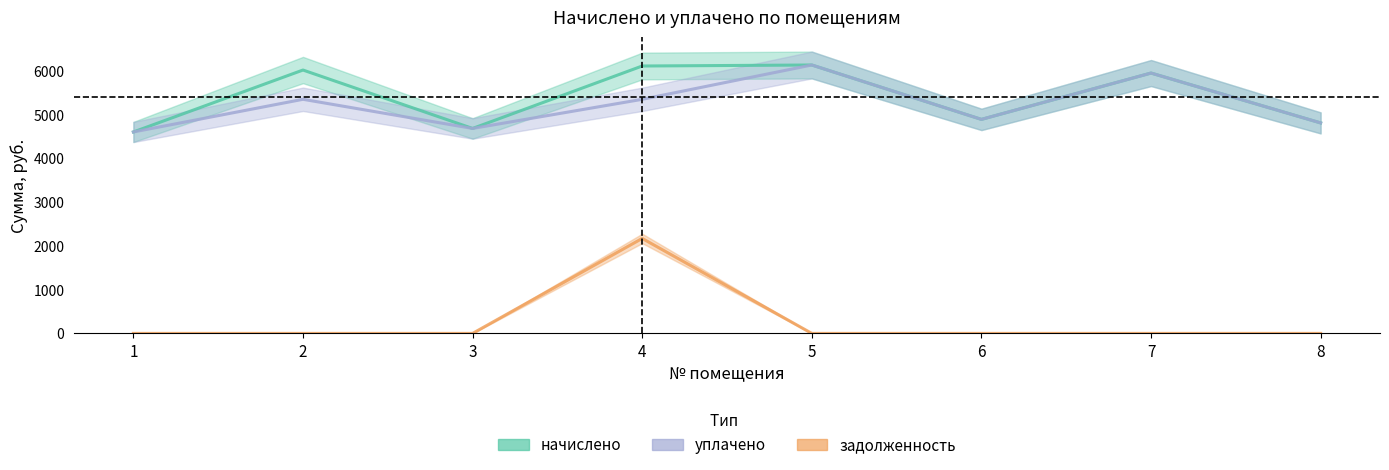

What is the value of the начислено point at the 3rd from the left?

4688.6